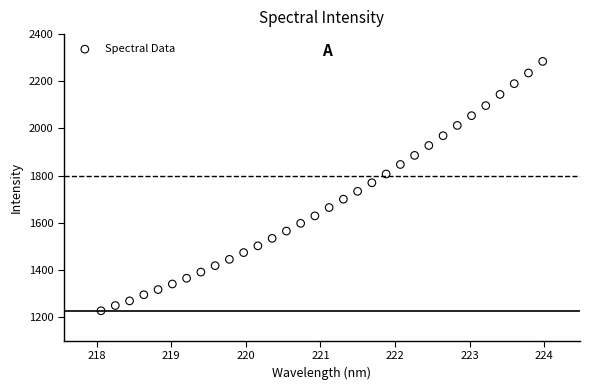

What is the range of Y values (max minus min)?

1057.1